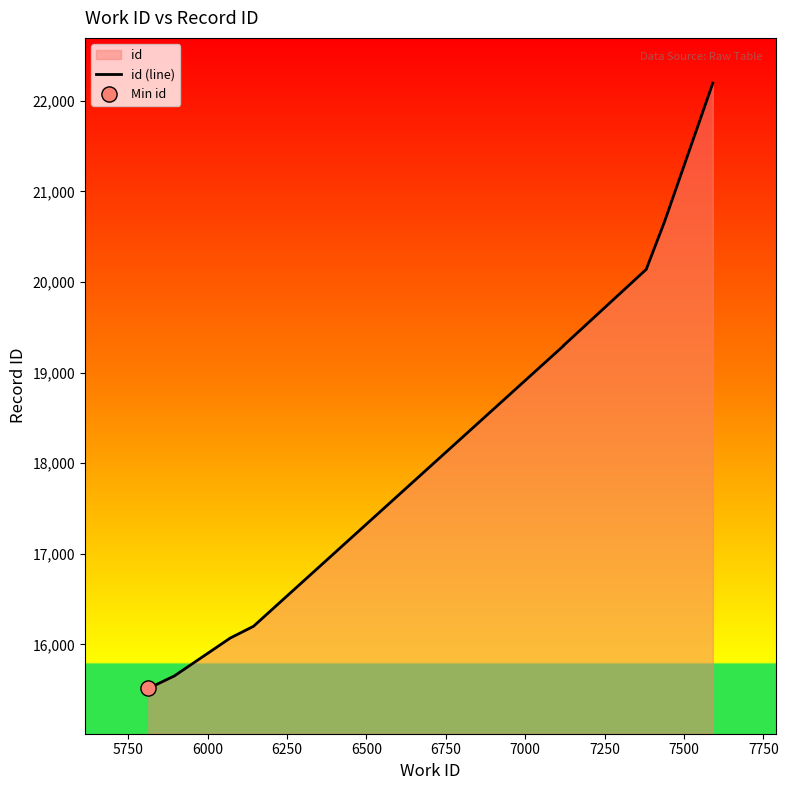

What is the ratio of the value at 5750 to the value at 6500?

0.8